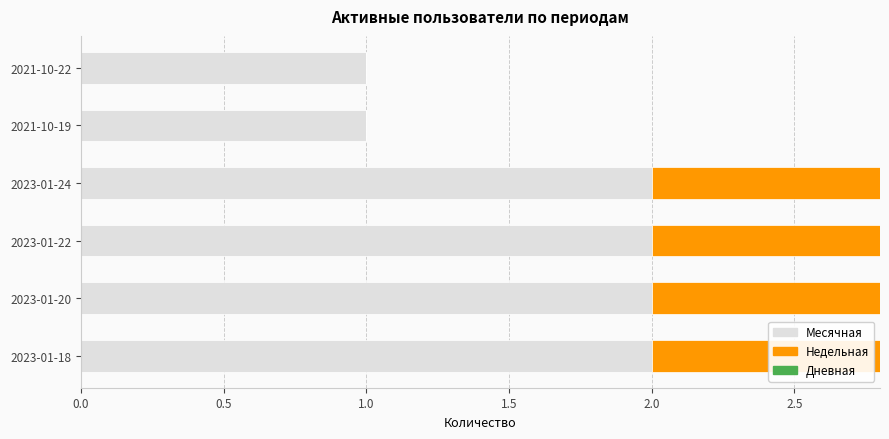

Rank the series by their maximum value, from lowest to highest.

Месячная, Недельная, Дневная